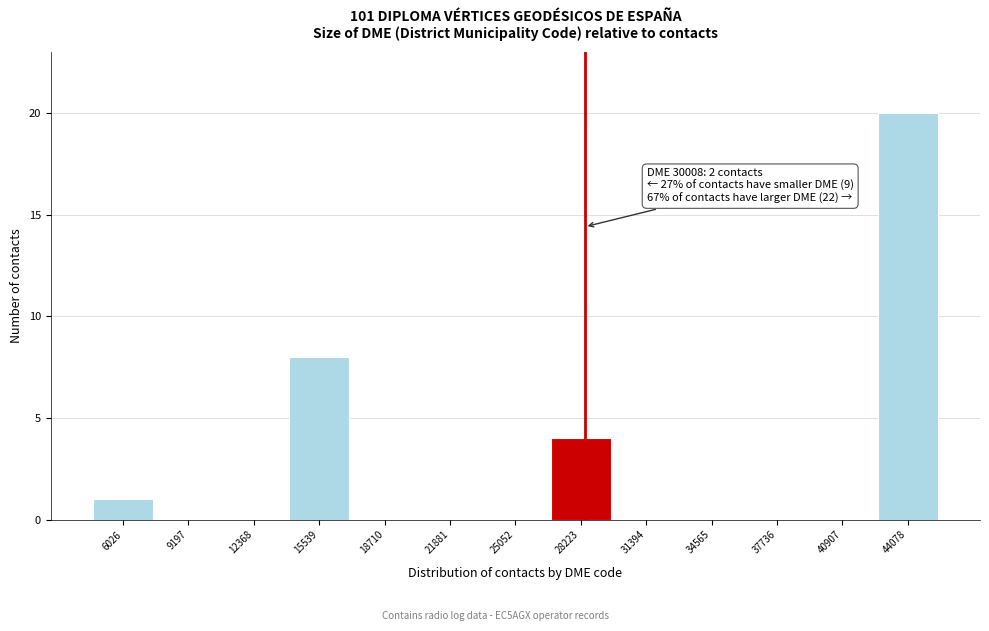

Reading right to left, what are all the values shown in this chart?

44078=20	40907=0	37736=0	34565=0	31394=0	28223=4	25052=0	21881=0	18710=0	15539=8	12368=0	9197=0	6026=1